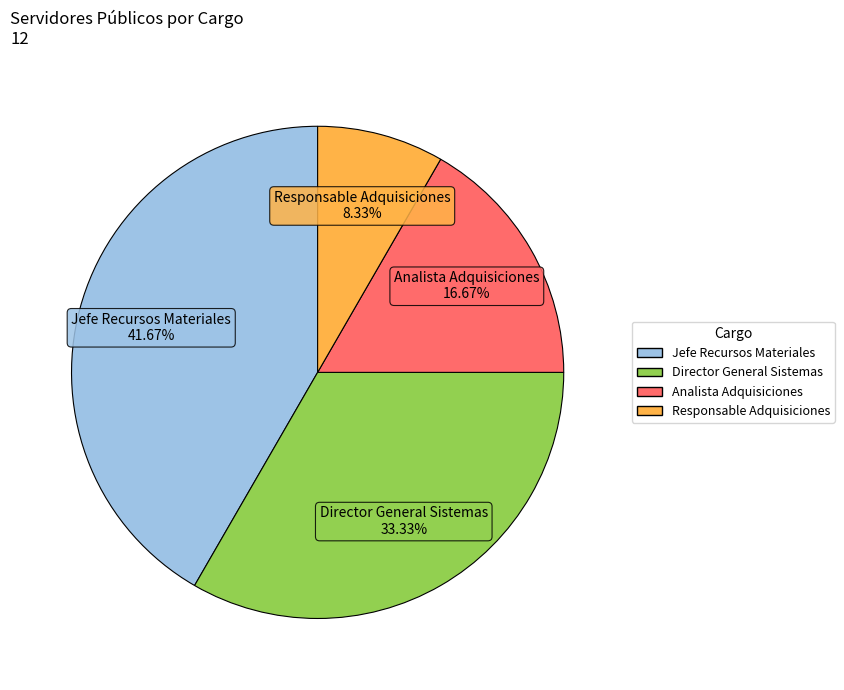

Does any single category account for the majority?

No